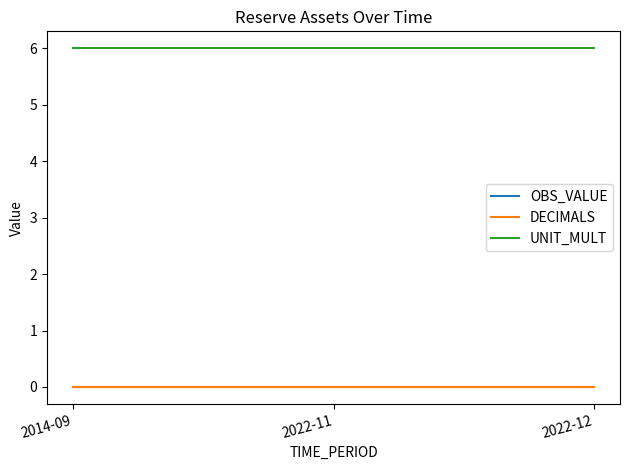

Which series has the widest spread of values?

OBS_VALUE